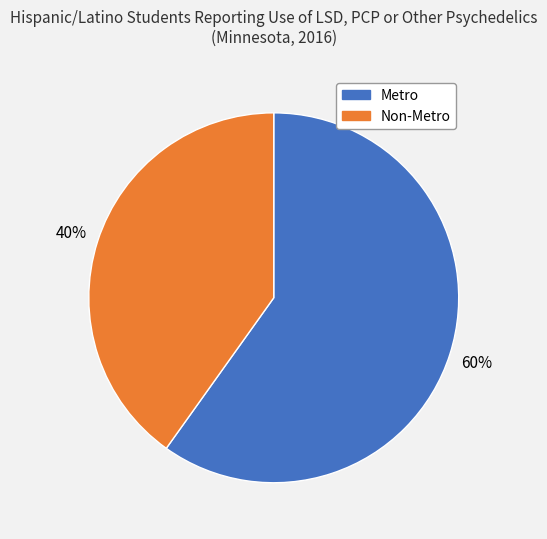

How many slices are in this pie chart?

2